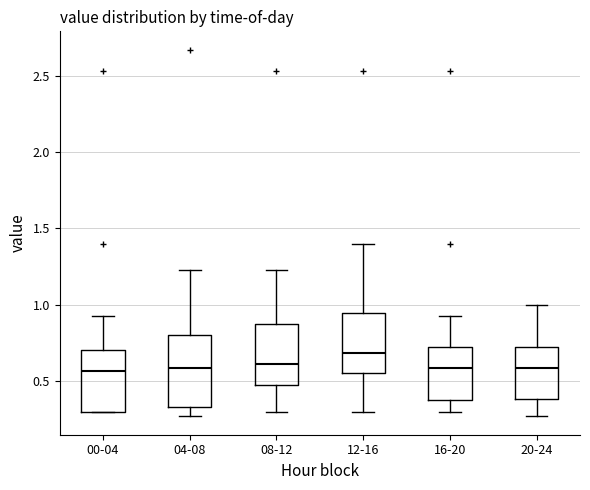

Which box has the highest median line?

12-16